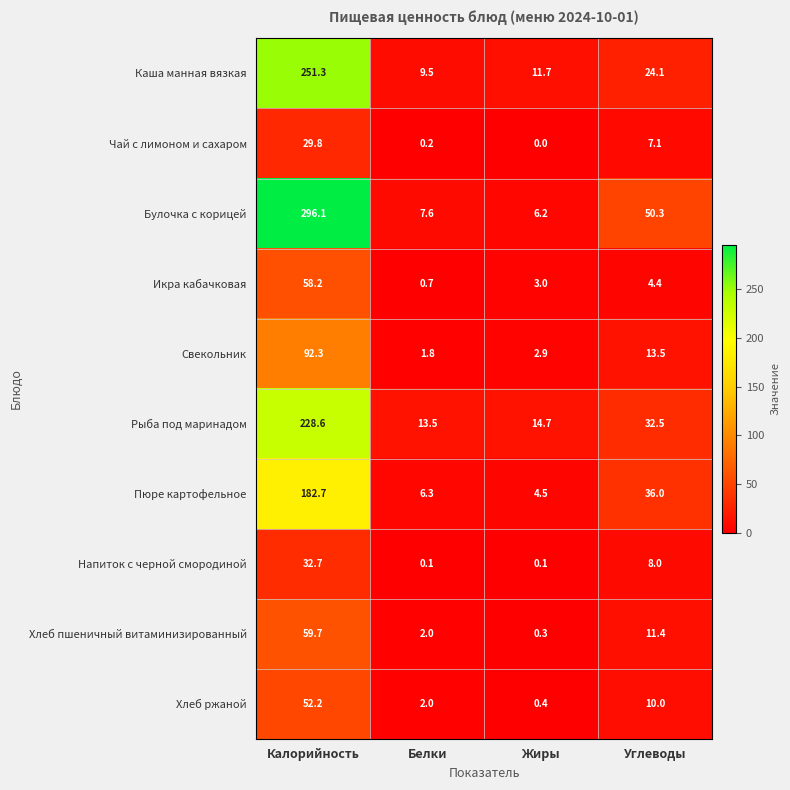

At which category does the chart reach its peak across all series?

Калорийность